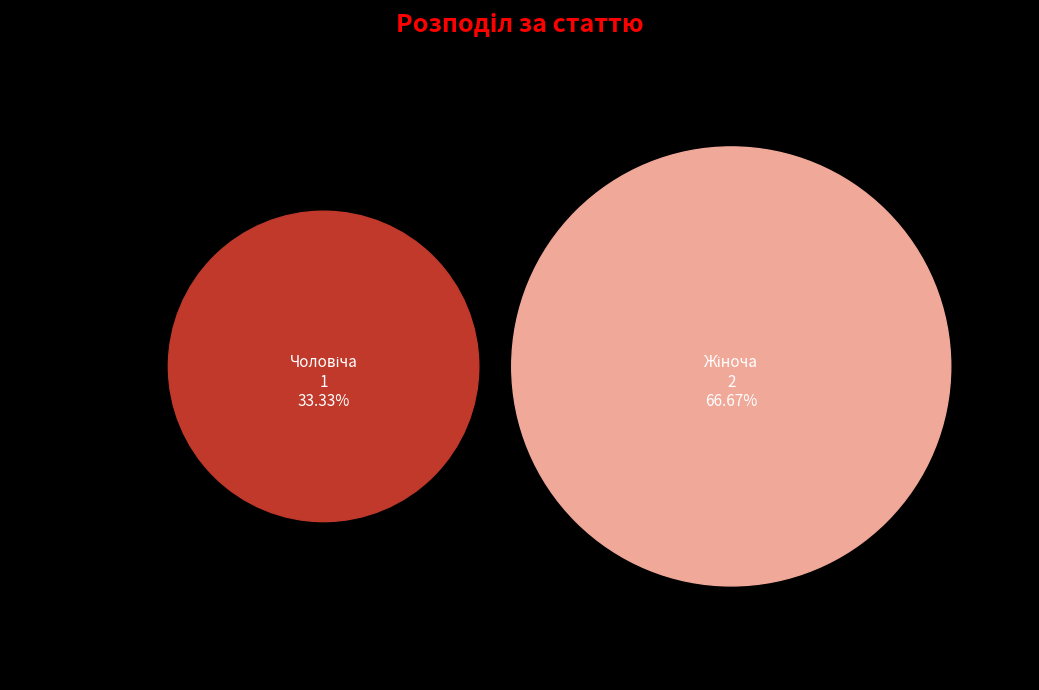

The Жіноча slice represents 81% of the pie. True or false?

False